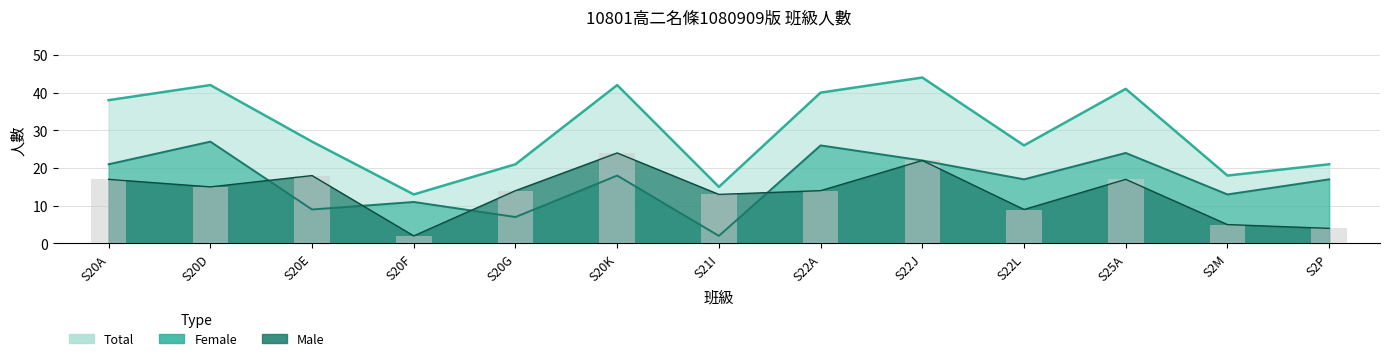

Which series has the largest range (max minus min)?

Total